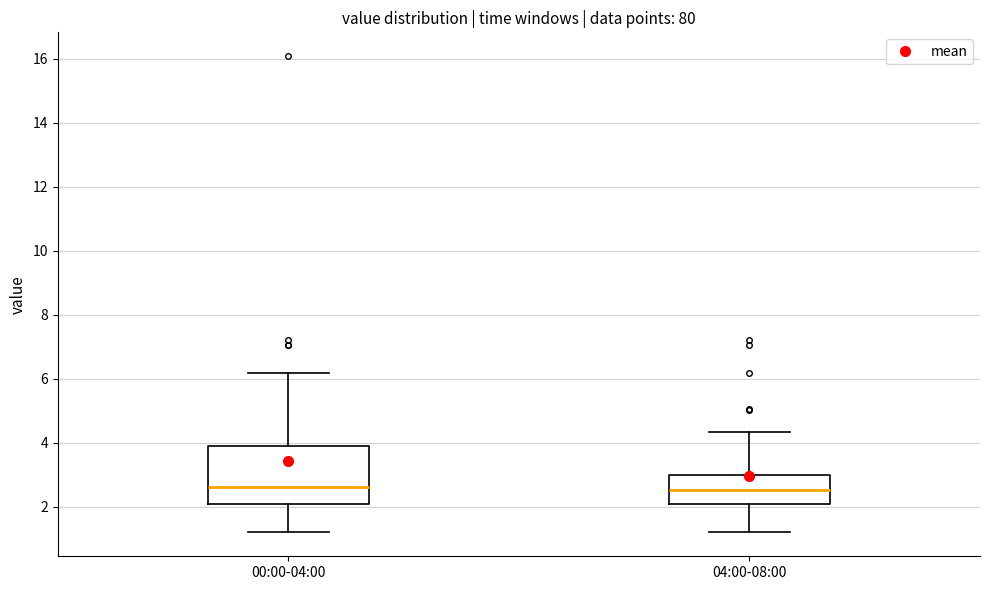

Reading left to right, read every box against the y-axis: the position of its median line, the range the box covers, and the ends of its whiskers. The values are not printed on the chart, so give them approximately, as read against the axis.

00:00-04:00: median 2.6, box 2.2 to 3.8, whiskers 1.2 to 6.2
04:00-08:00: median 2.6, box 2.0 to 3.0, whiskers 1.2 to 4.4